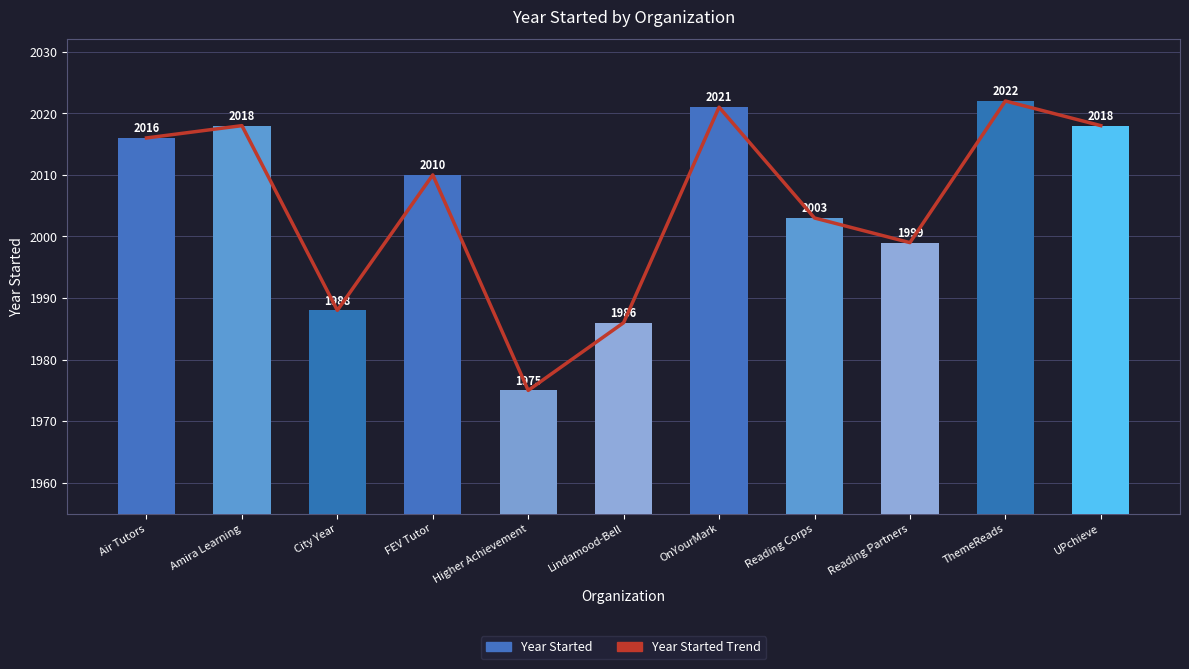

At how many categories does at least one series exceed 2017?

4